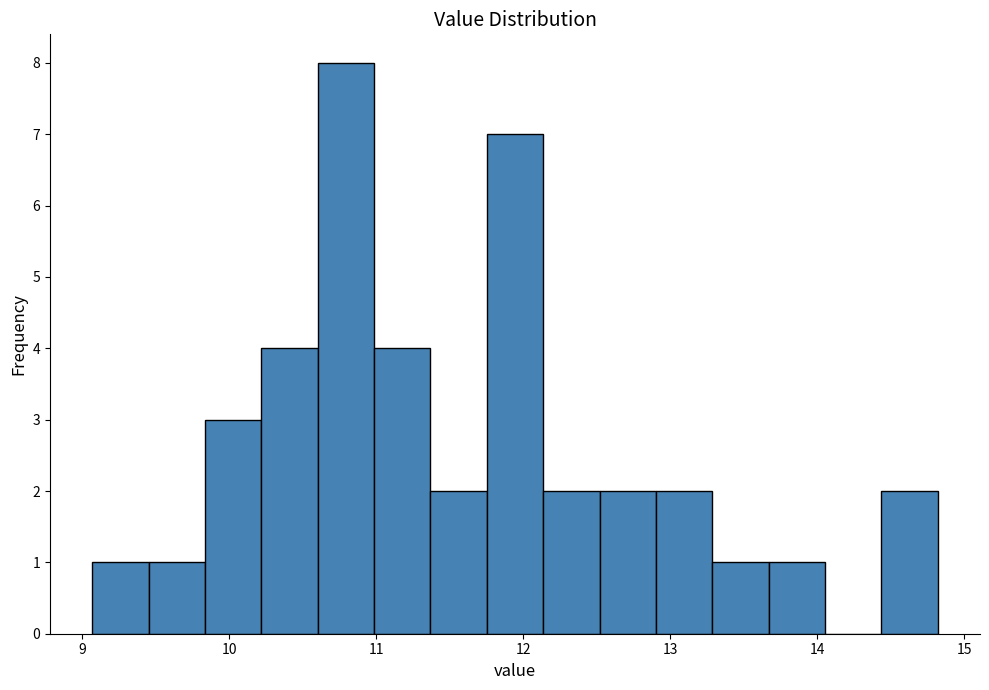

Read against the x-axis, roughly where is the centre of the tallest bar?

10.8